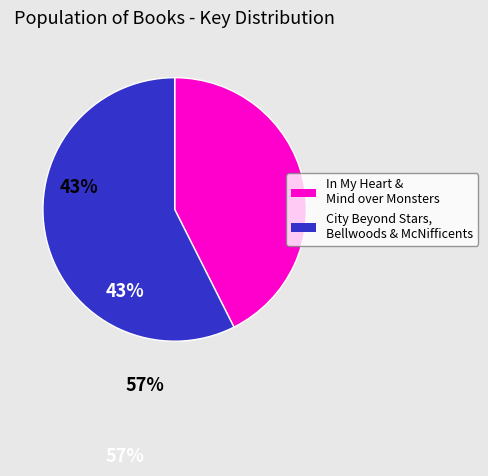

Is there a majority slice in this chart?

Yes